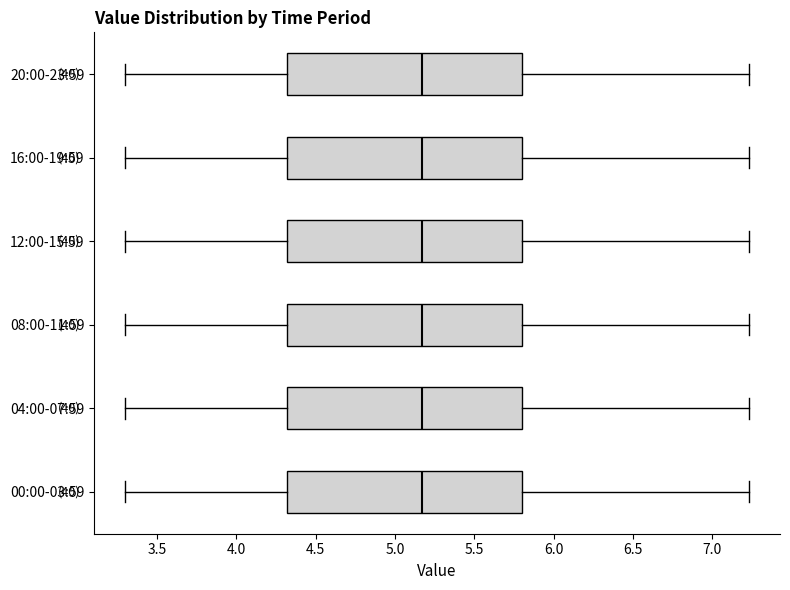

Reading bottom to top, transcribe this box plot: for each box, give where its median line is, the range the box spans, and where its two whiskers end, as read against the x-axis. The values are not printed on the chart, so give them approximately, as read against the axis.

00:00-03:59: median 5.15, box 4.30 to 5.80, whiskers 3.30 to 7.25
04:00-07:59: median 5.15, box 4.30 to 5.80, whiskers 3.30 to 7.25
08:00-11:59: median 5.15, box 4.30 to 5.80, whiskers 3.30 to 7.25
12:00-15:59: median 5.15, box 4.30 to 5.80, whiskers 3.30 to 7.25
16:00-19:59: median 5.15, box 4.30 to 5.80, whiskers 3.30 to 7.25
20:00-23:59: median 5.15, box 4.30 to 5.80, whiskers 3.30 to 7.25